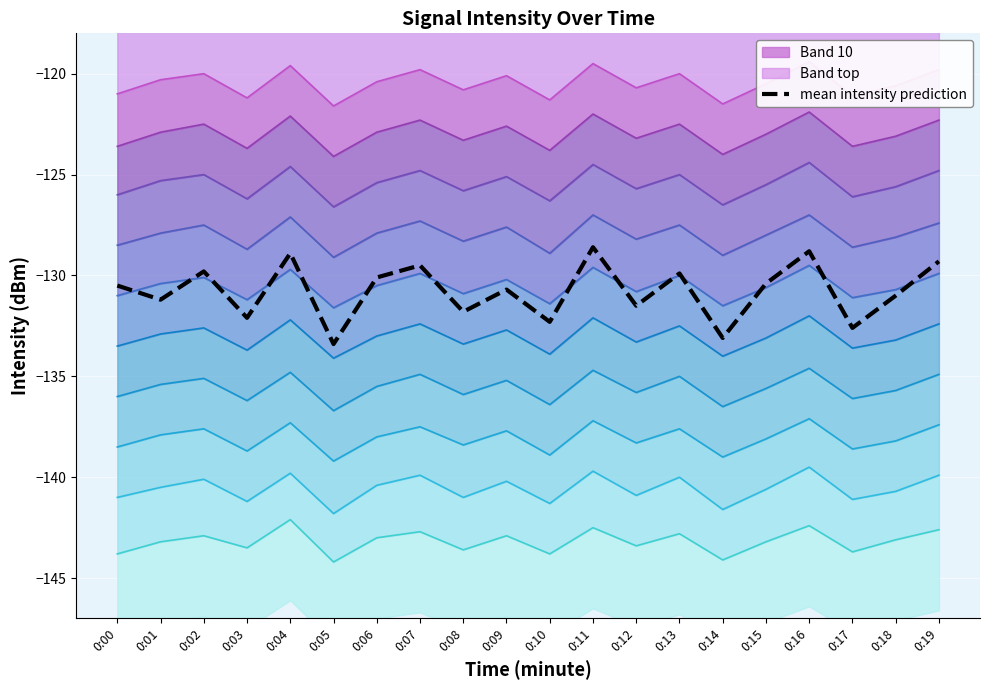

Reading left to right, extract all data points from this chart.

-130.5	-131.2	-129.8	-132.1	-128.9	-133.4	-130.1	-129.5	-131.8	-130.7	-132.3	-128.6	-131.5	-129.9	-133.1	-130.4	-128.8	-132.6	-131.0	-129.3